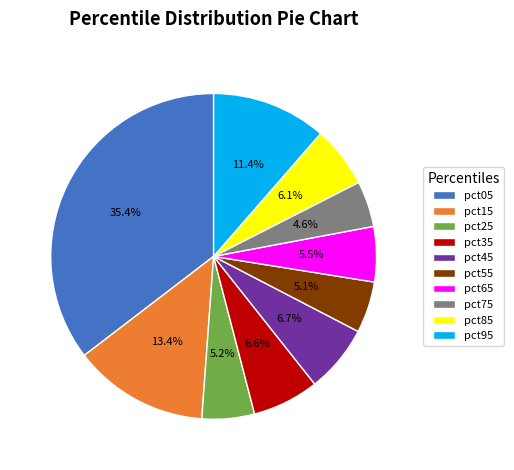

Is there a majority slice in this chart?

No